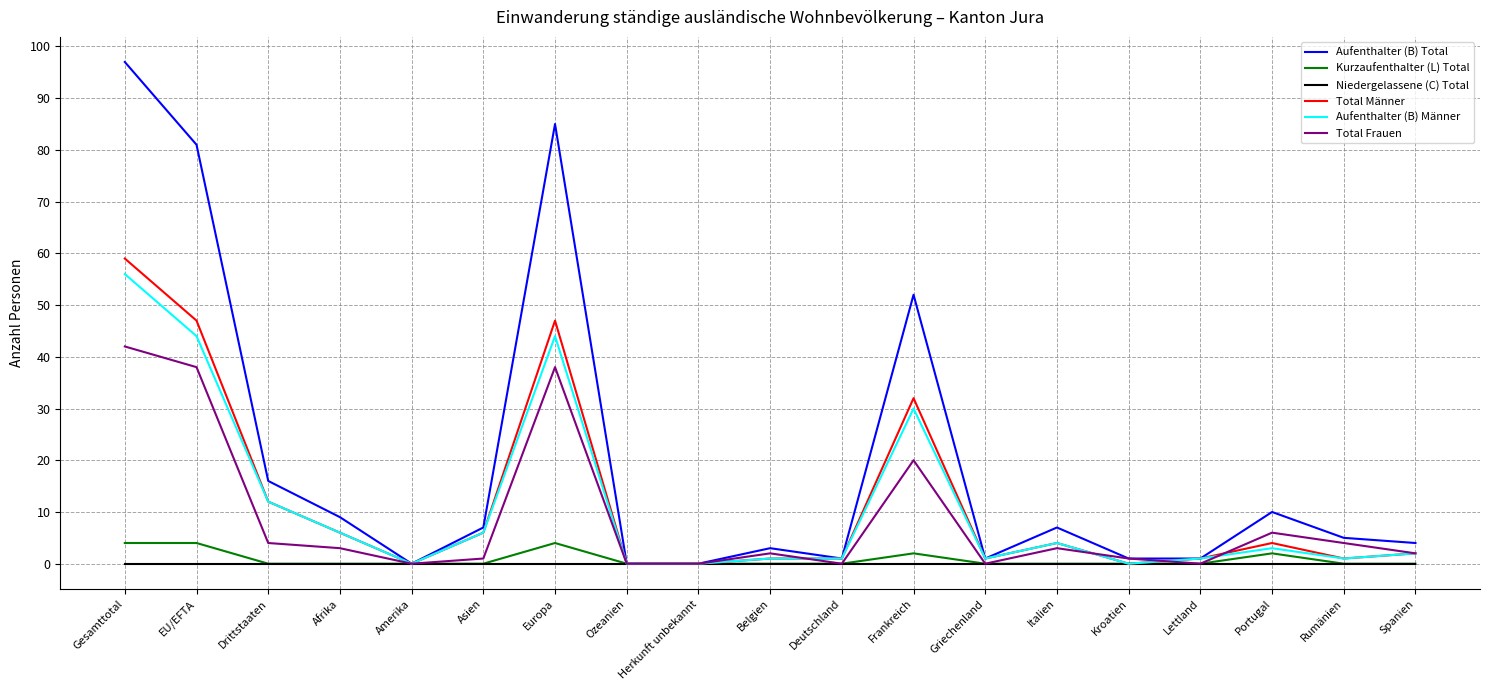

Does the chart have visible grid lines?

Yes